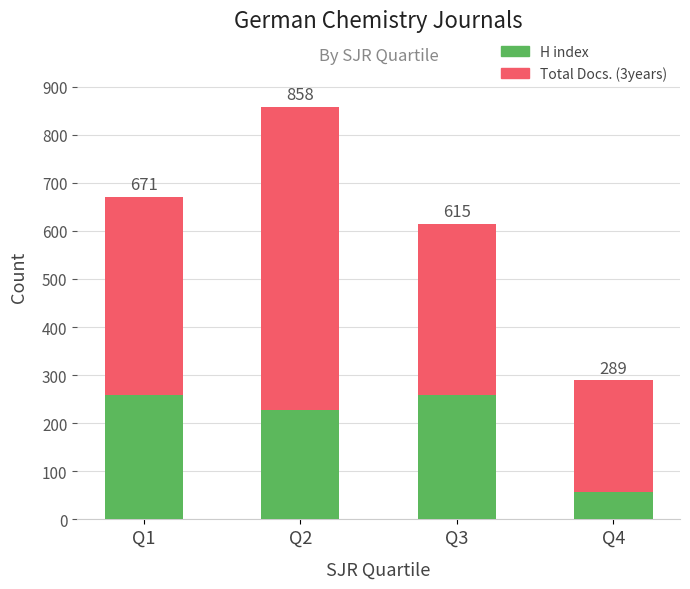

What is the difference between the Total Docs. (3years) values at Q1 and Q3?

57